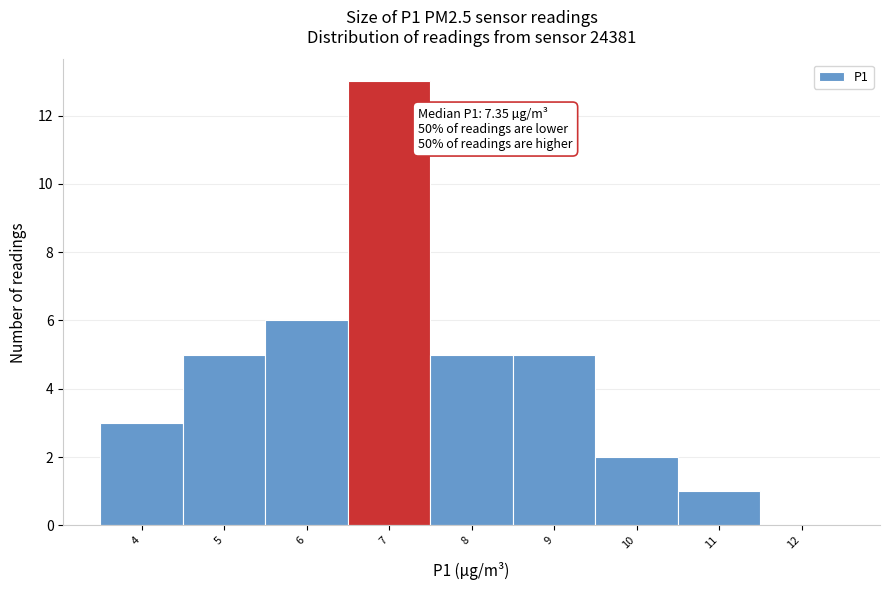

Reading left to right, extract all data points from this chart.

4=3	5=5	6=6	7=13	8=5	9=5	10=2	11=1	12=0